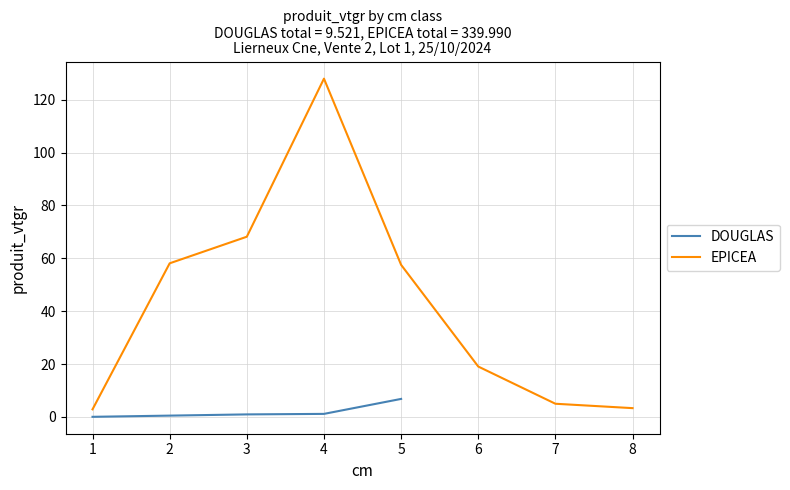

Where is the first local maximum for EPICEA?

4